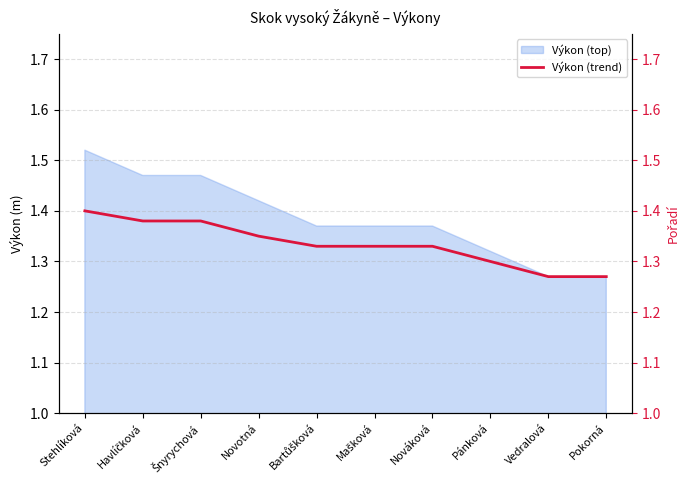

List the labels in order of value, smallest first.

Vedralová, Pokorná, Pánková, Bartůšková, Mašková, Nováková, Novotná, Havlíčková, Šnyrychová, Stehlíková